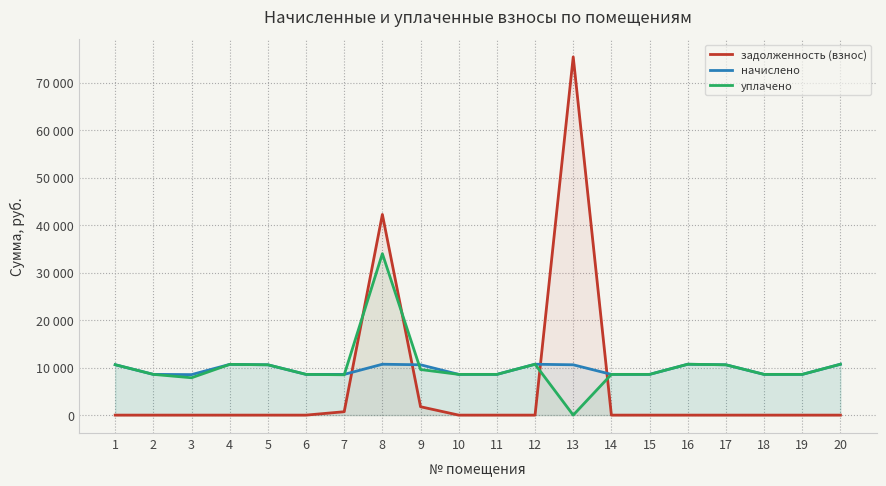

What is the difference between the начислено values at 19 and 3?

49.7